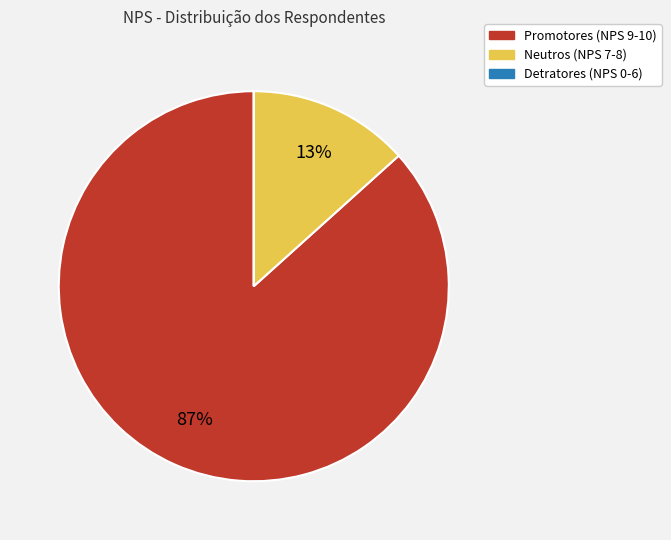

What is the largest slice in the pie chart?

Promotores